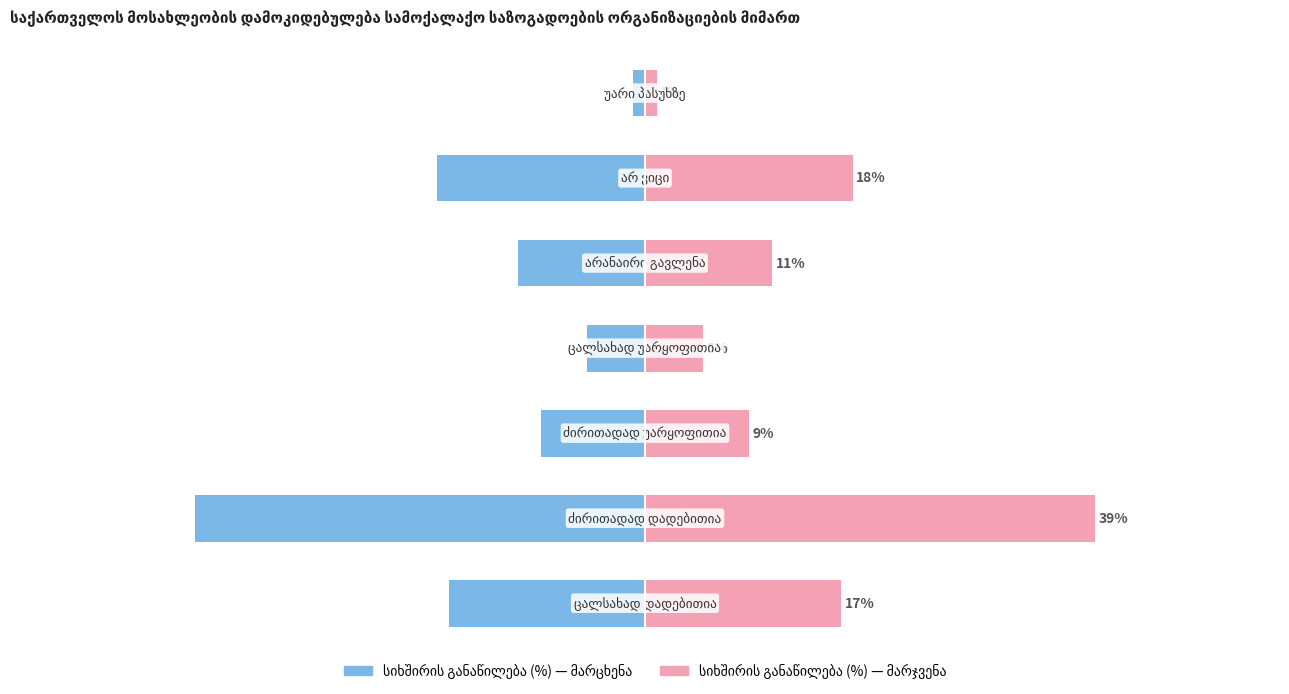

Is it true that the value at 3 is -5?

True